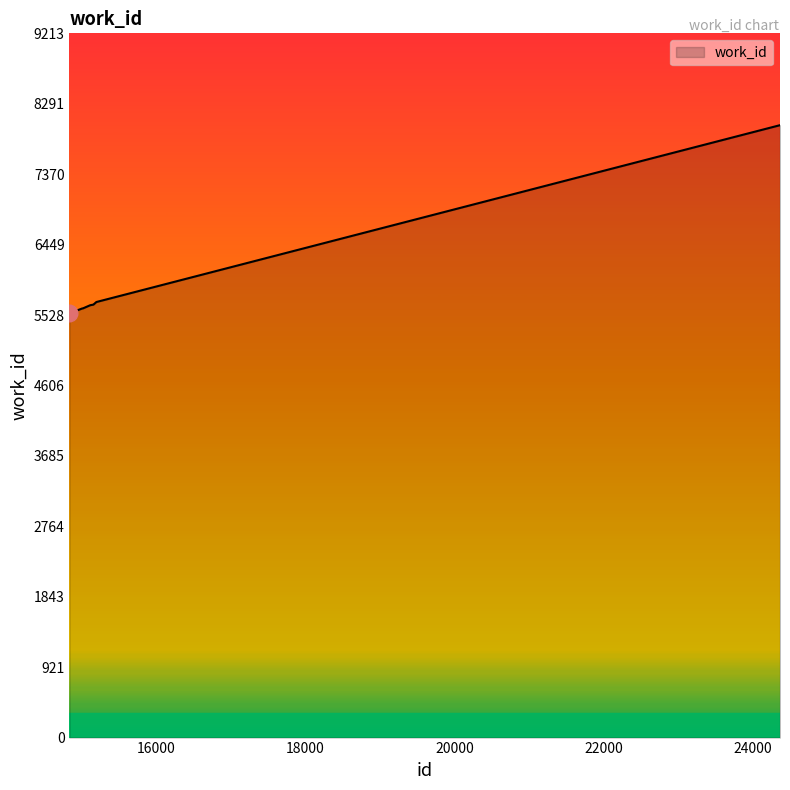

How many lines are shown in the chart?

1